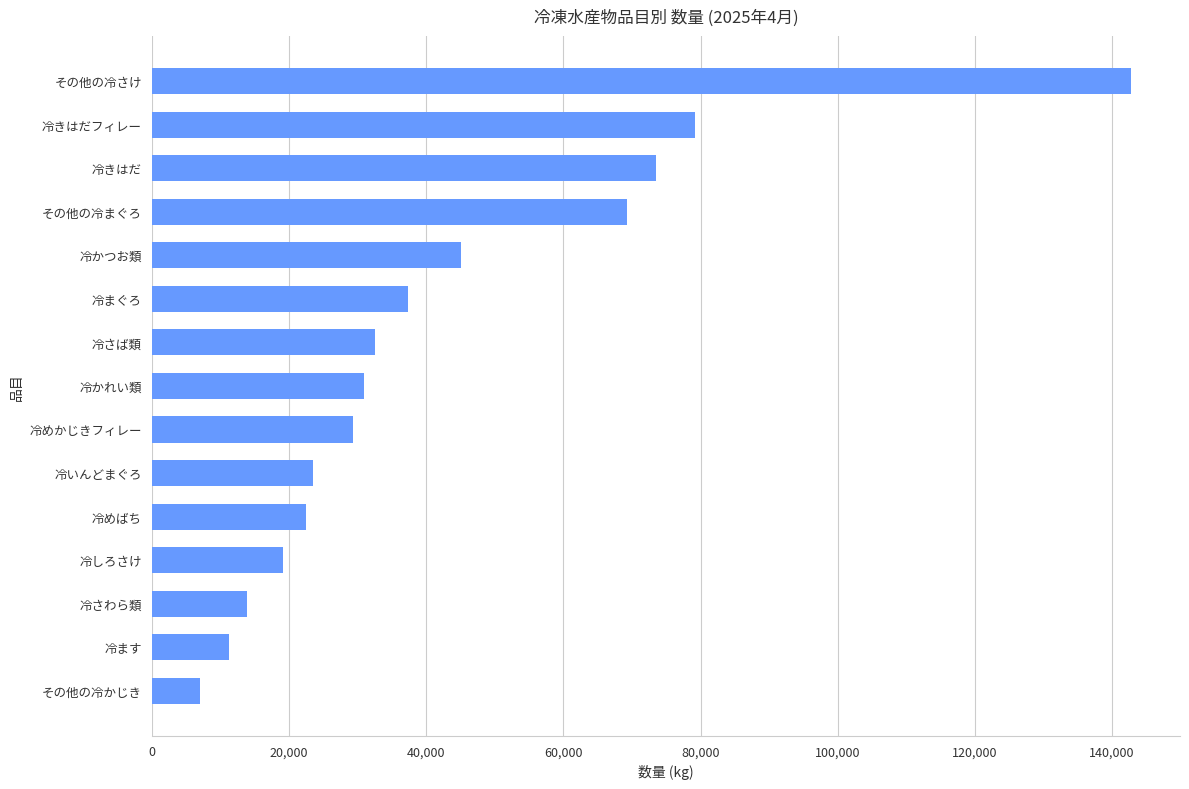

Read the value at 冷きはだ.

73582